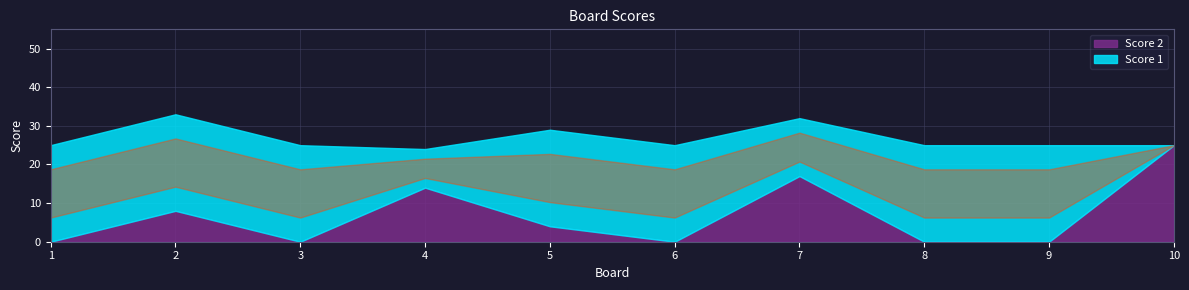

Is it true that Score 1 equals 25 at 8?

True